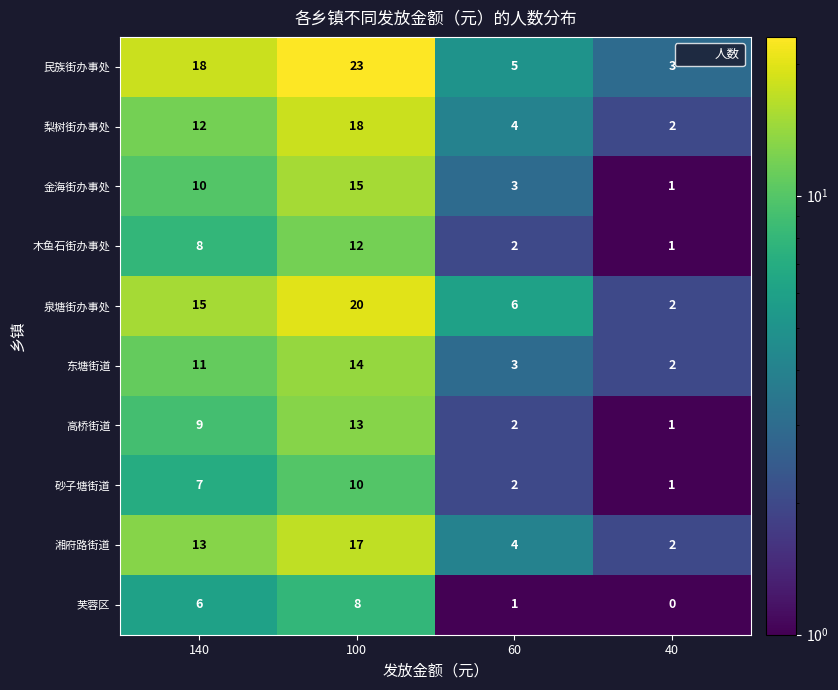

At which label is 东塘街道 closest to 8?

140